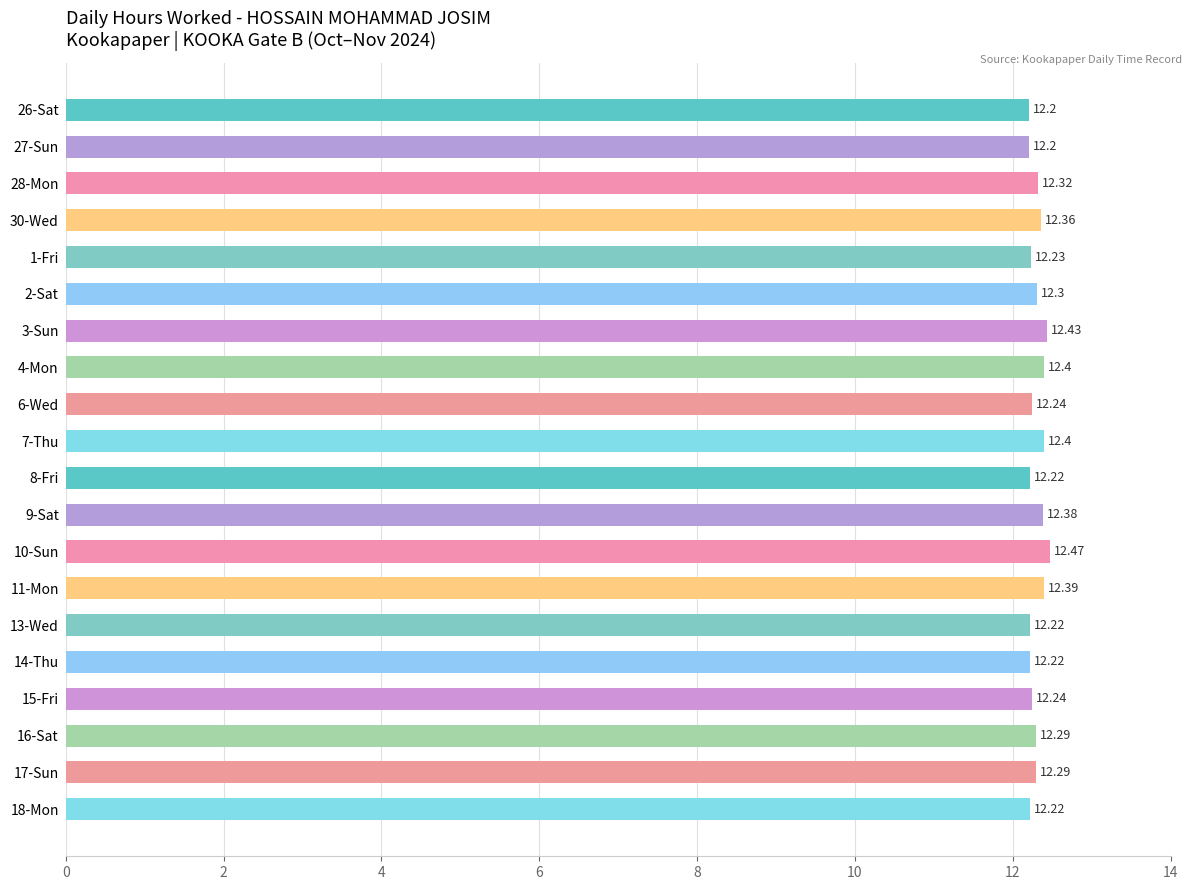

Approximately how many times larger is the value at 6-Wed compared to 16-Sat?

1.0